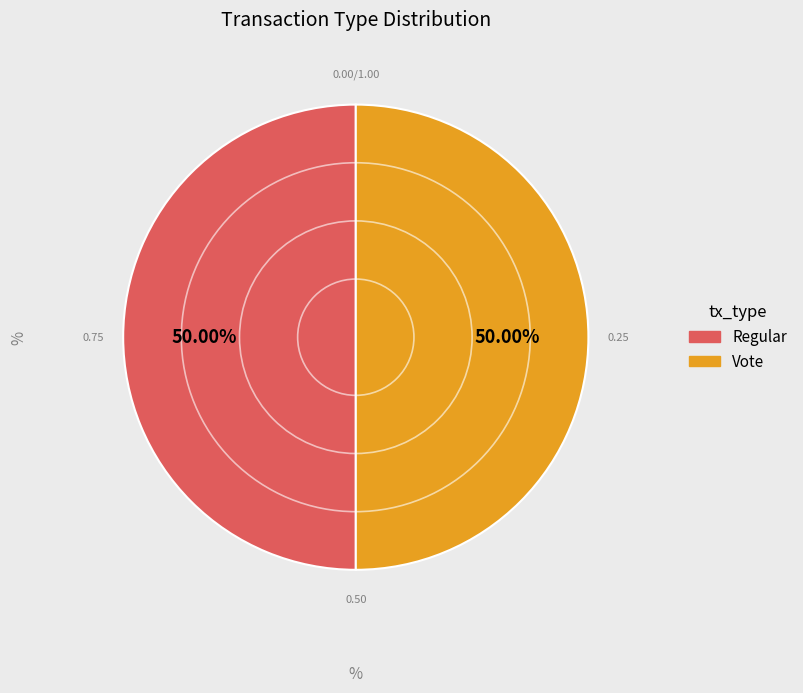

What is the ratio of the value at Regular to the value at Vote?

1.0